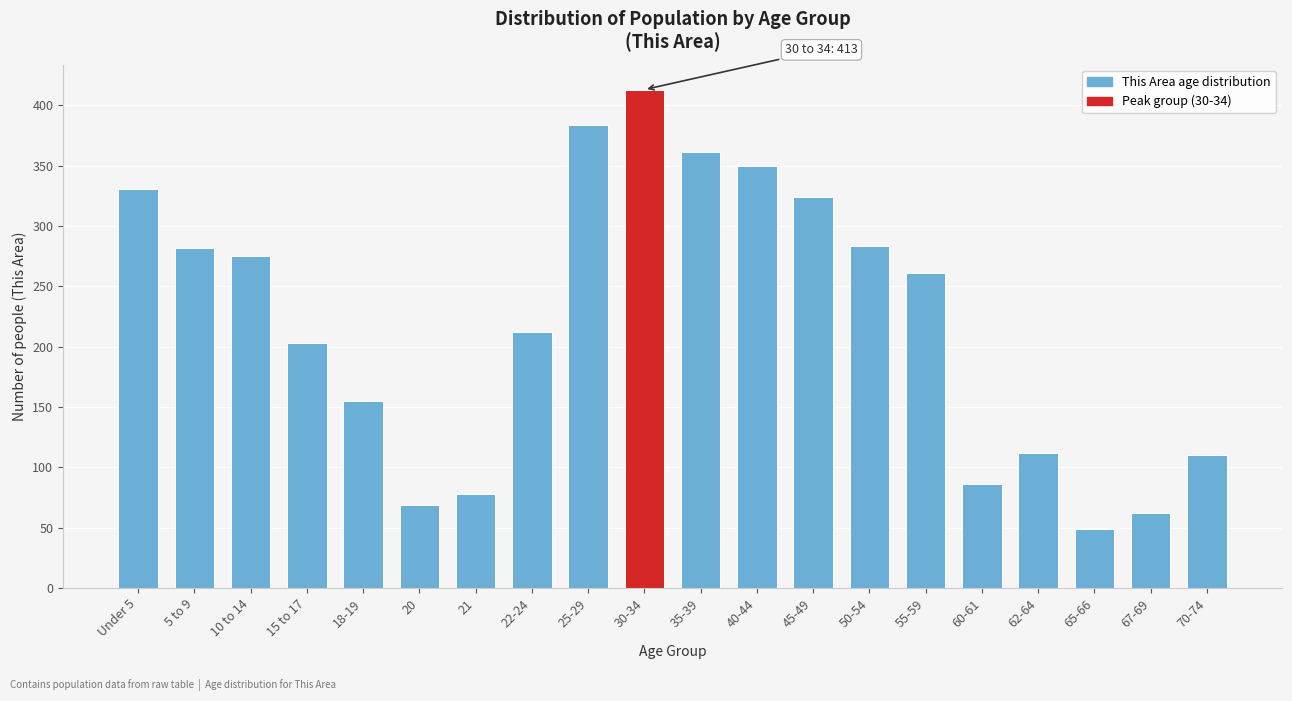

What is the label of the 6th bar from the left?

20